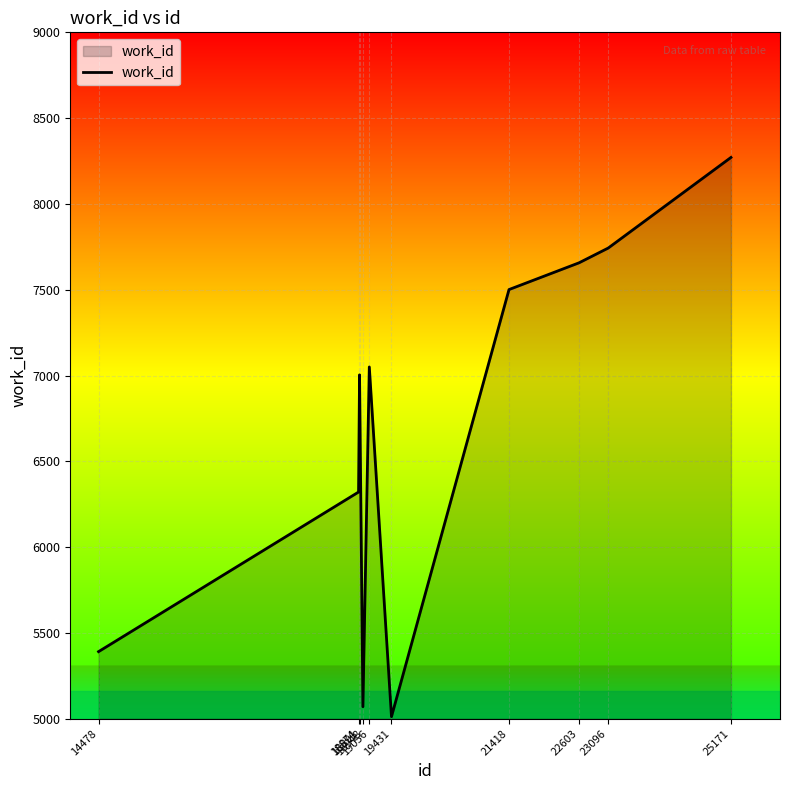

The chart shows a value of 7743 at 23096. True or false?

True